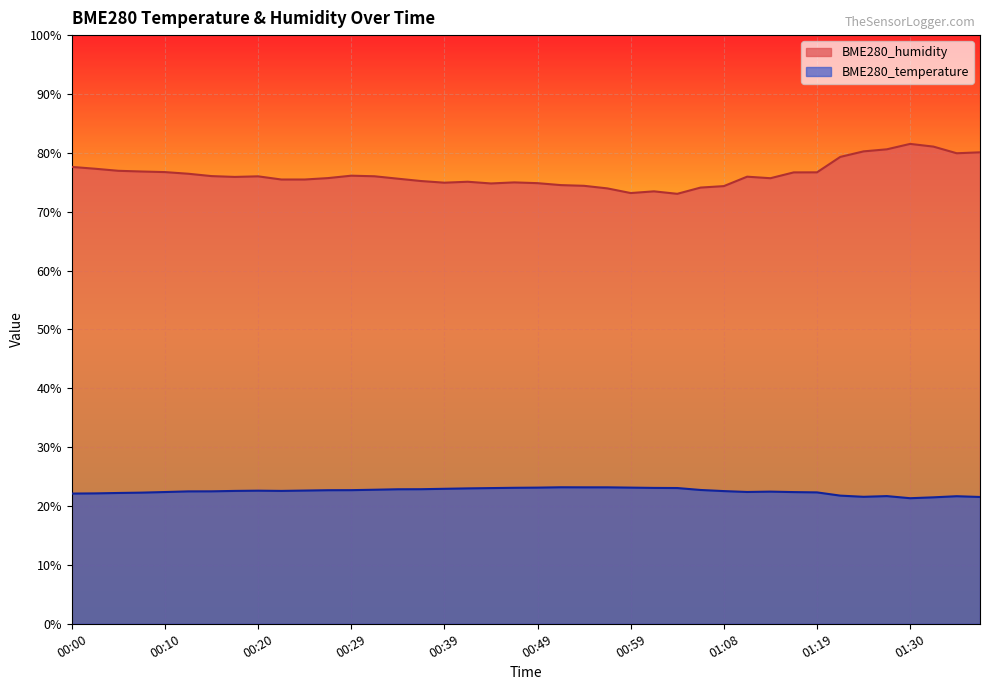

What is the label of the 6th point from the left?

00:12